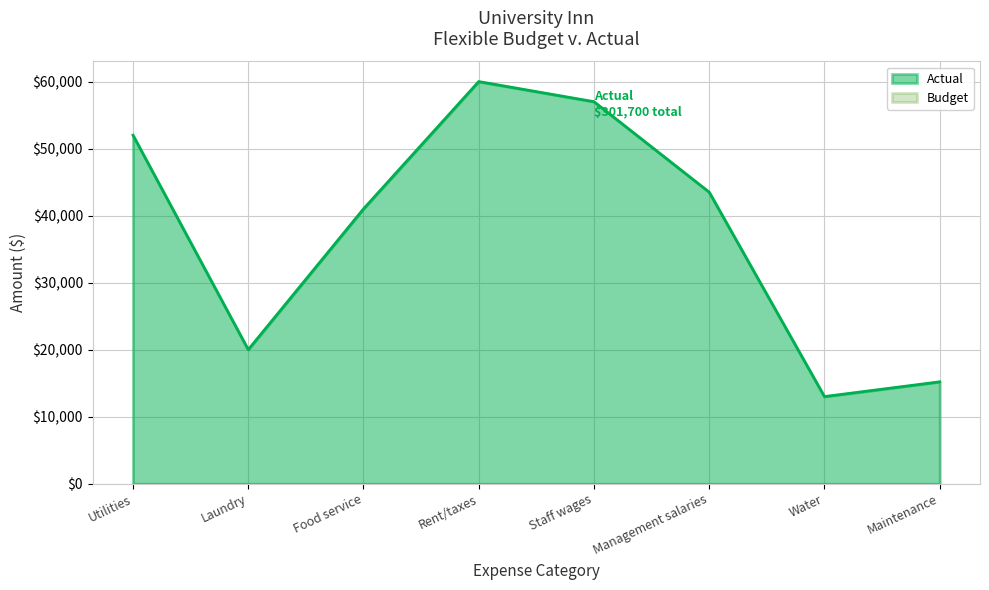

What is the label of the 4th point from the right?

Staff wages